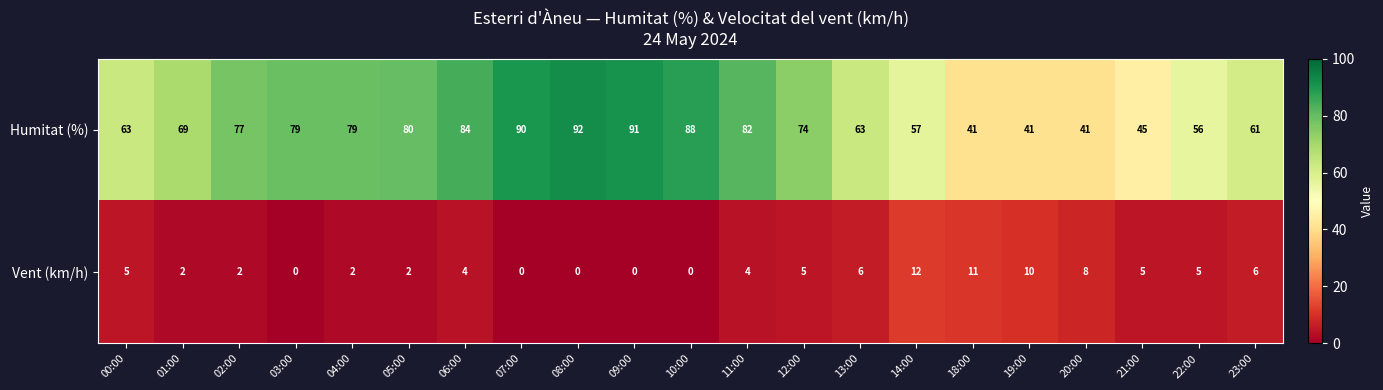

The value of Humitat (%) at 09:00 is 91. True or false?

True